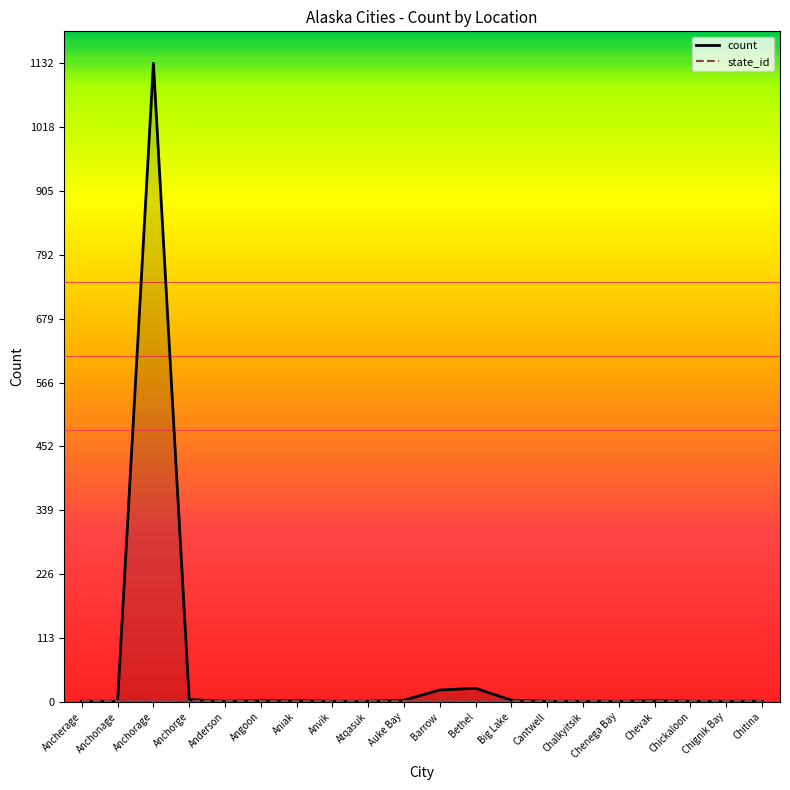

How many values in the count series exceed 1?

9